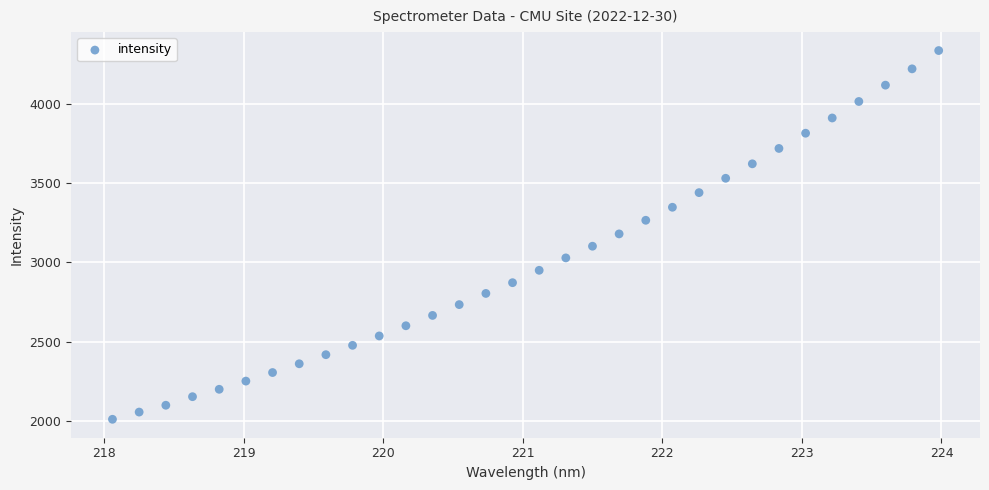

What is the range of X values (max minus min)?

5.9